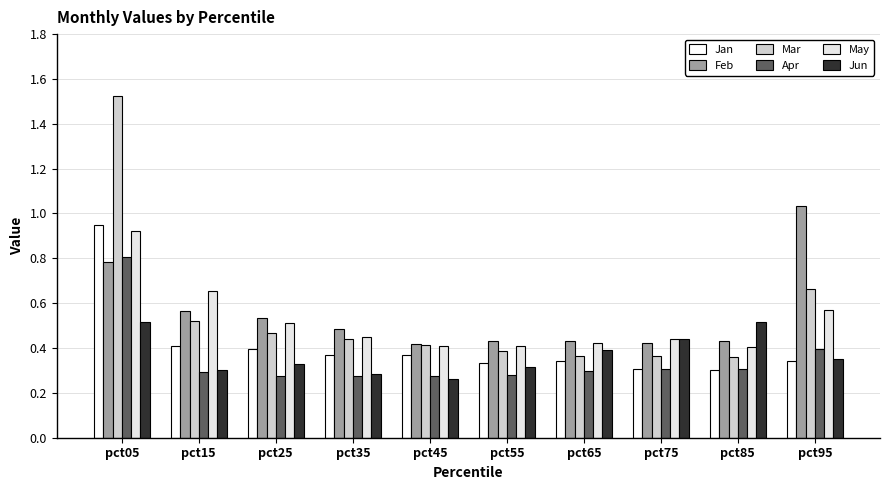

True or false: Jun has a value of 0.7 at pct75.

False